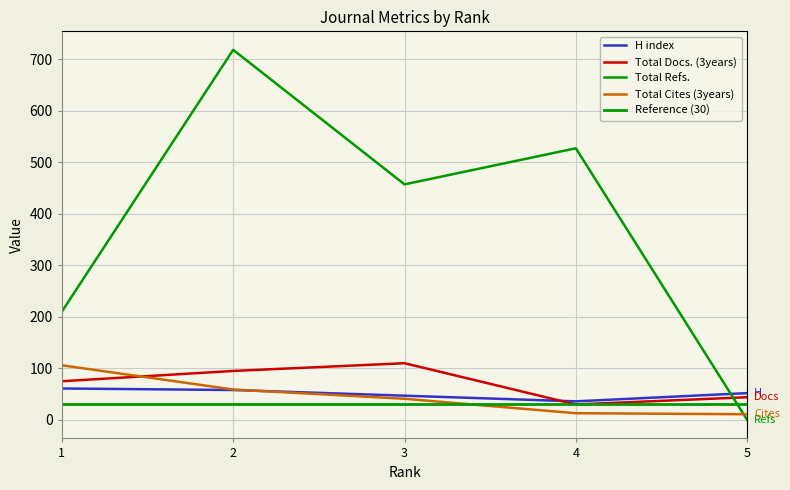

How many data points in H index are less than 52?

2